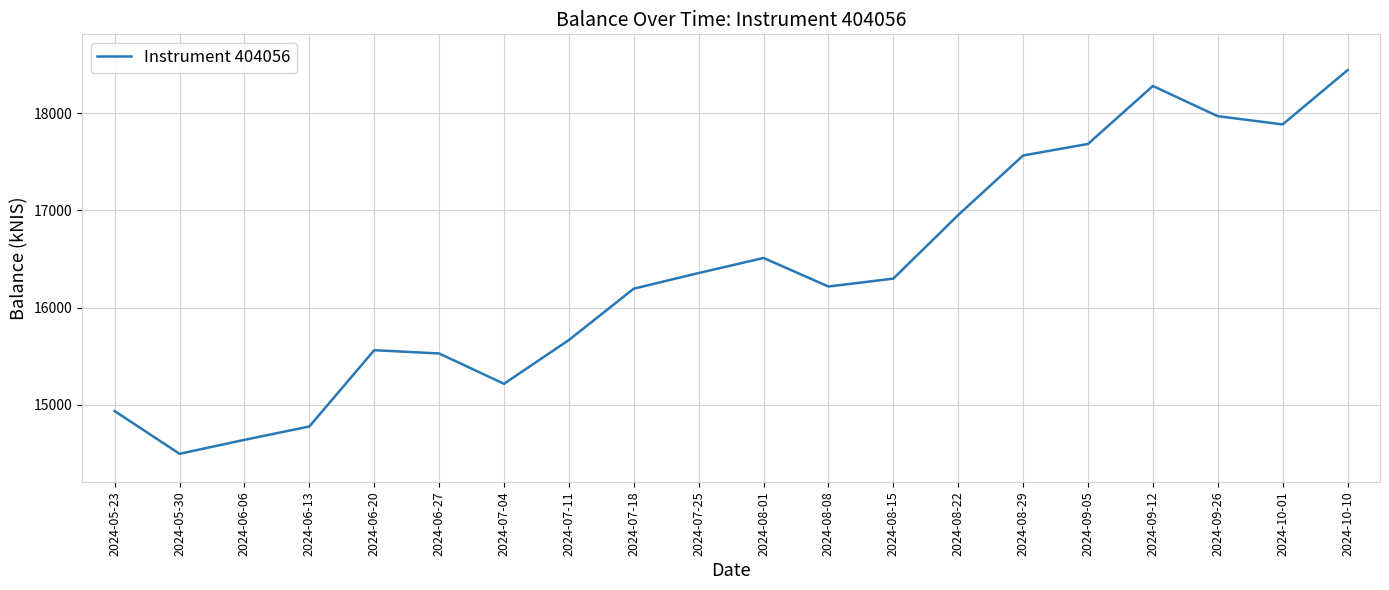

The value at 2024-08-01 is 16511.0. True or false?

True